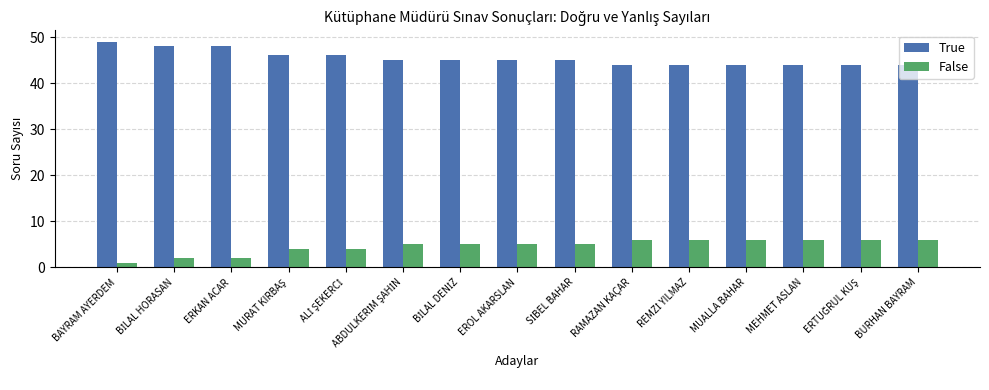

What is the value of the True bar at the 11th from the left?

44